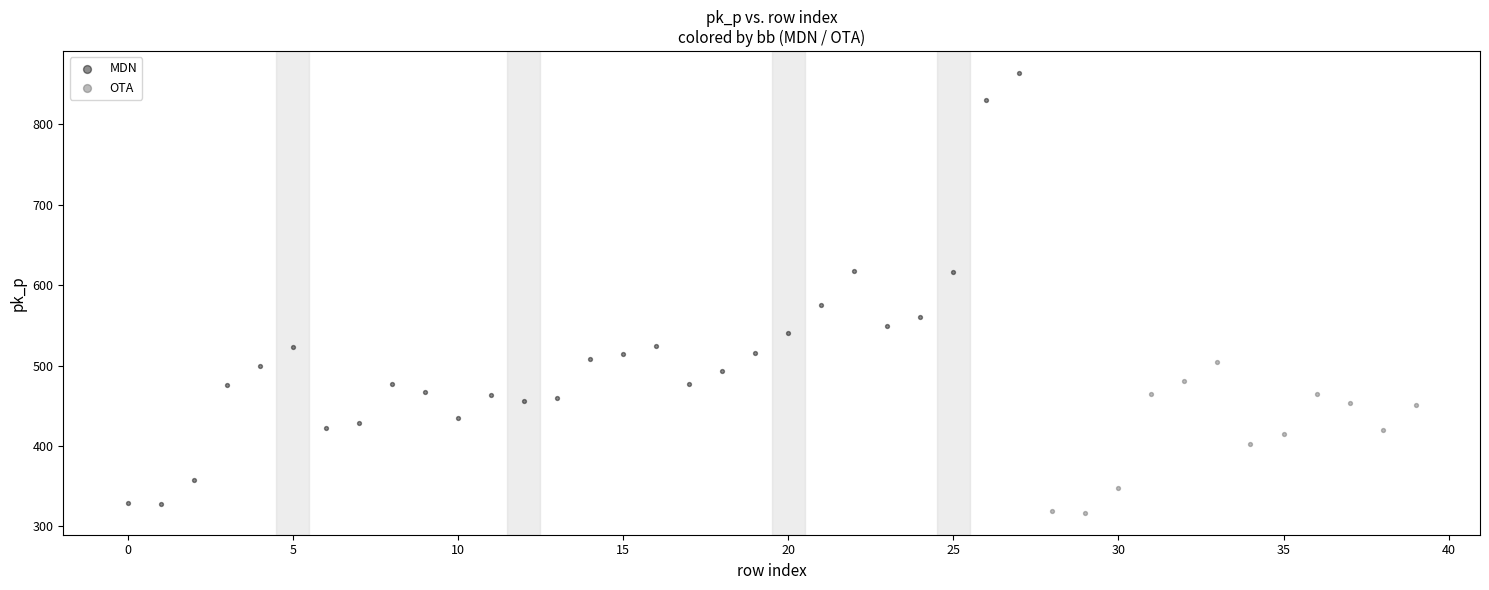

Which series reaches the maximum Y coordinate?

MDN